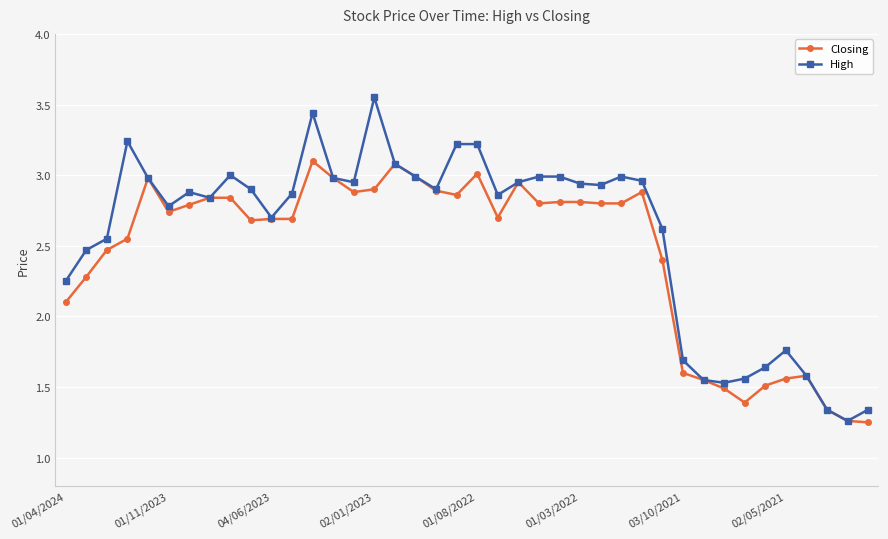

Which series has the largest total across all categories?

High